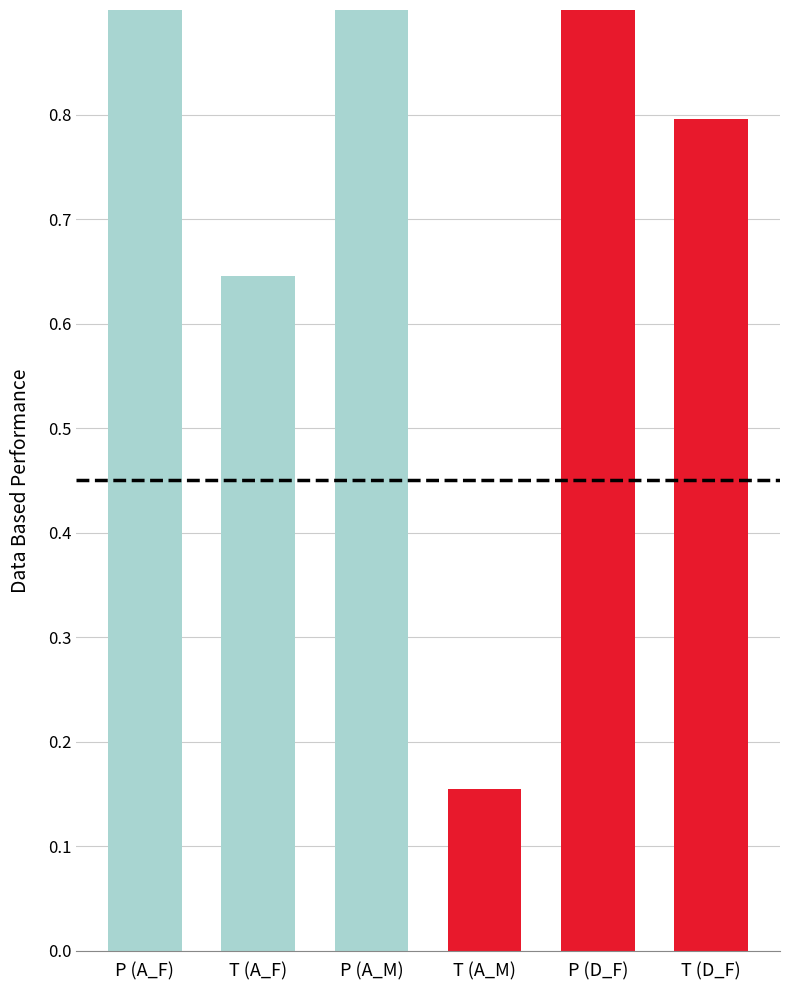

The chart shows a value of 1.7 at P (A_F). True or false?

False